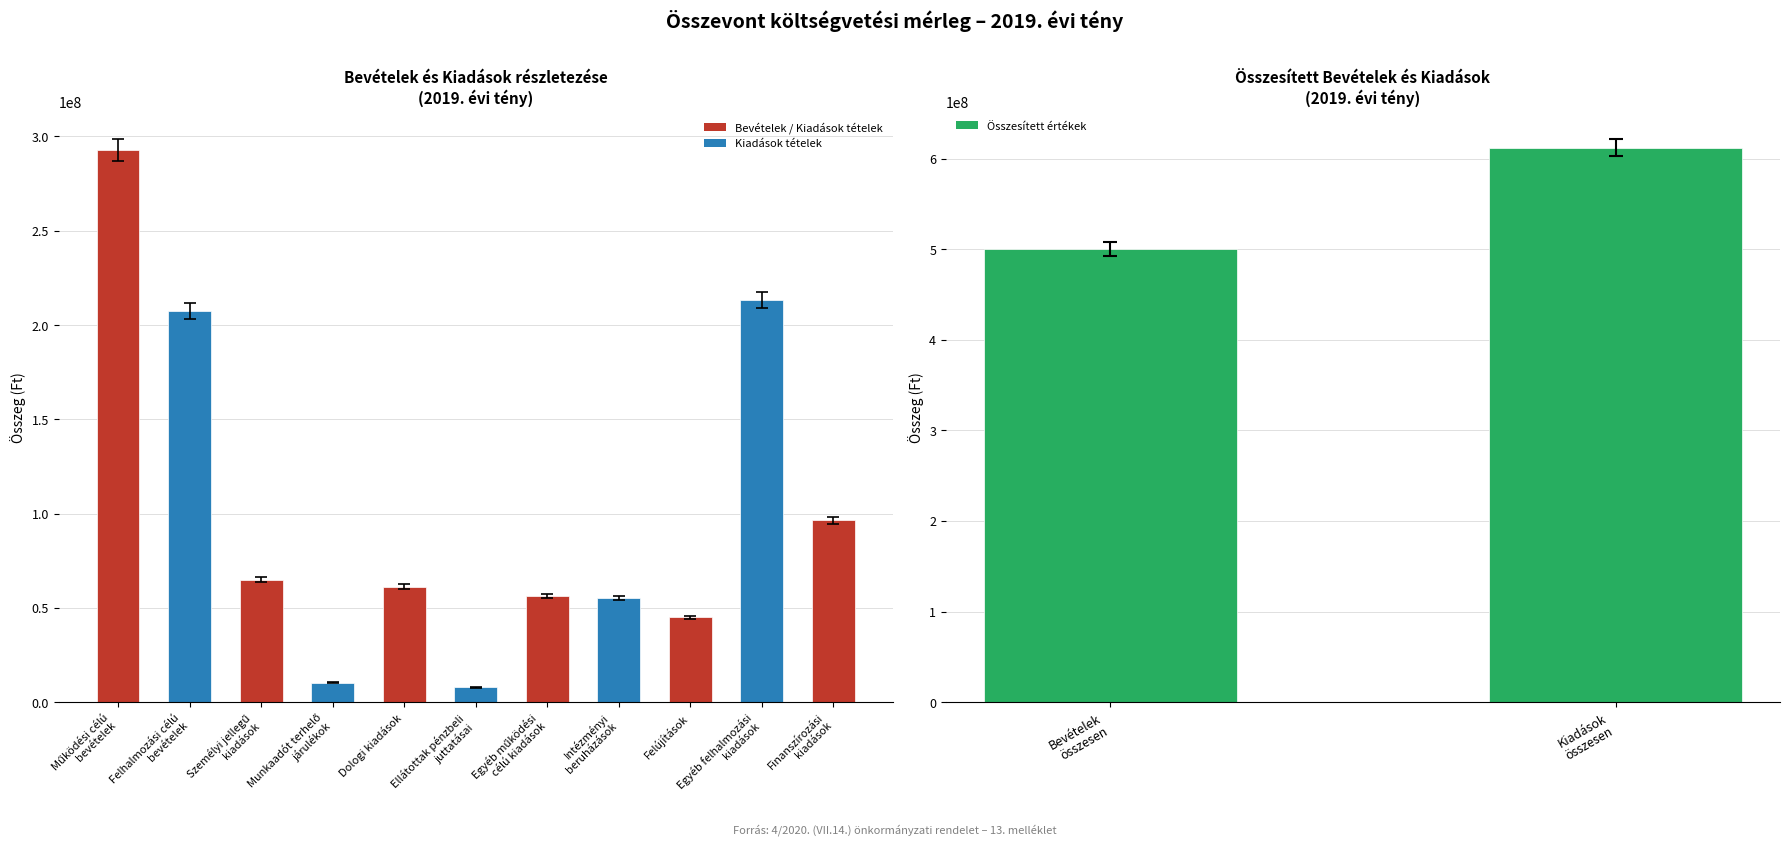

What is the average value?

170944923